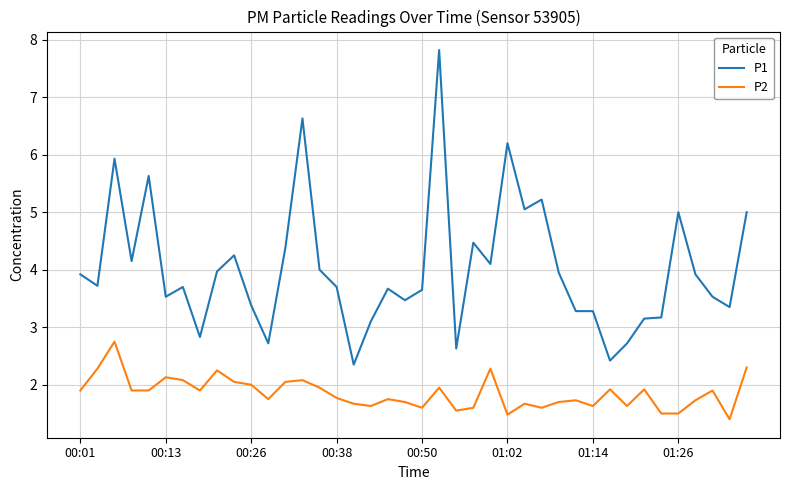

What is the difference between the maximum and minimum values in the P1 series?

5.5